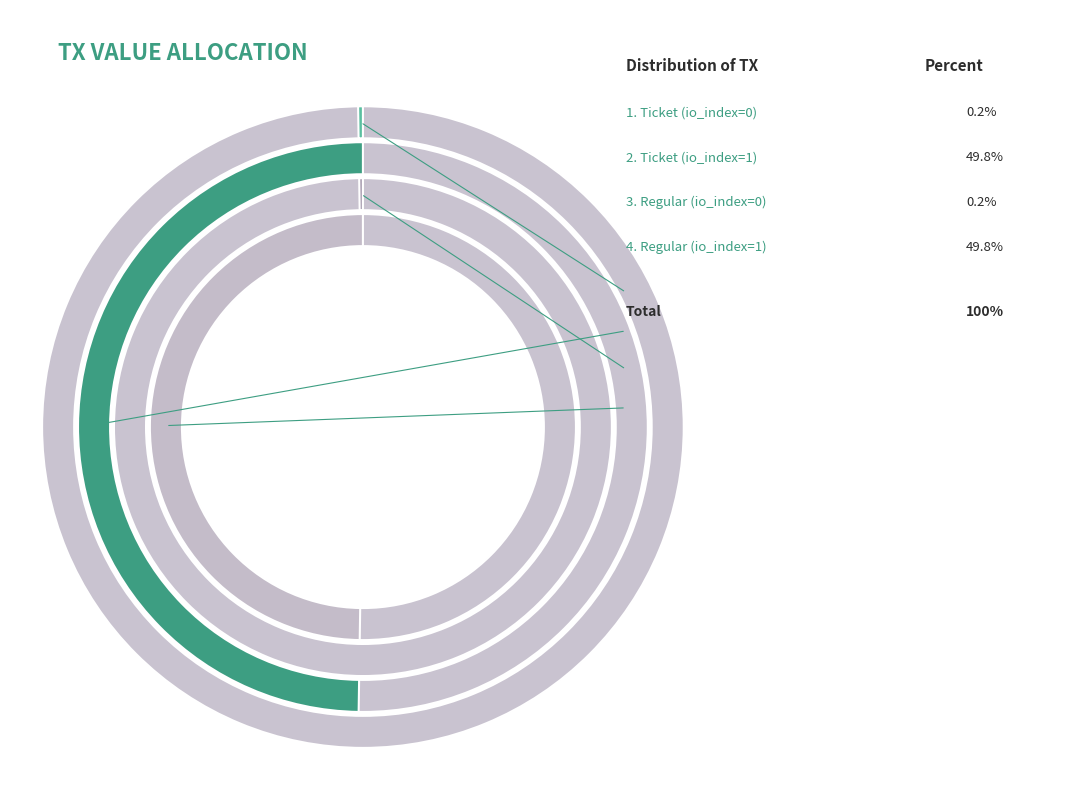

Which slice is the largest?

Ticket (io_index=1)